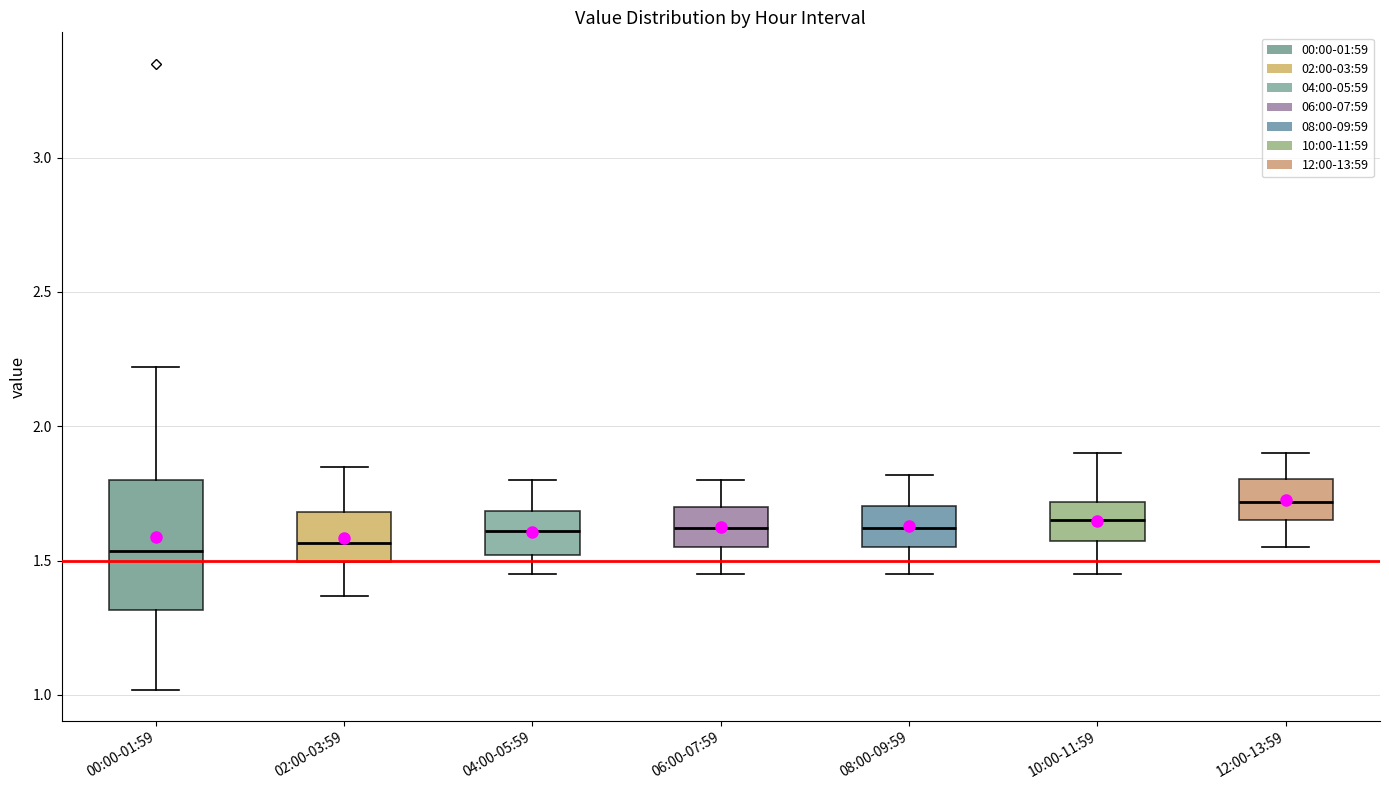

Where is the lower edge of the box for 00:00-01:59 on the y-axis? The values are not printed on the chart, so give them approximately, as read against the axis.

1.30